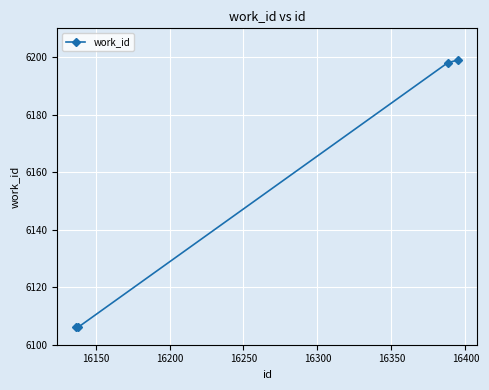

What is the value of the 4th point from the left?

6199